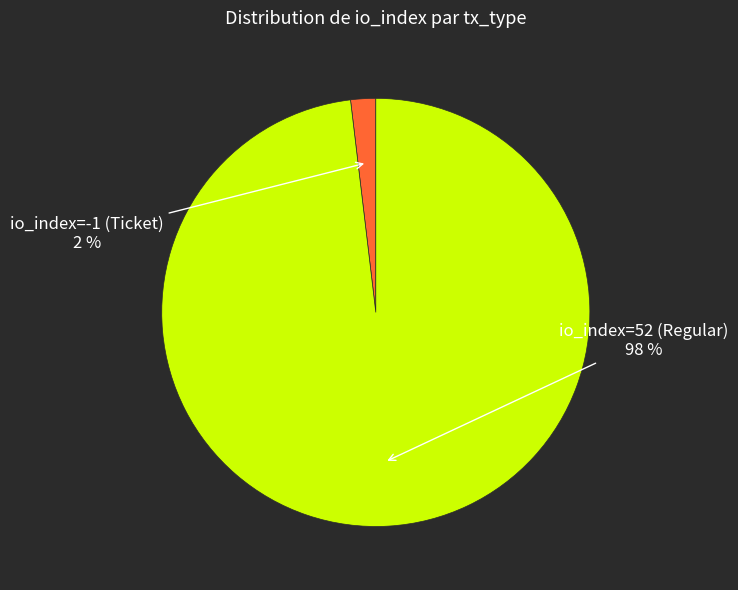

Does any single category account for the majority?

Yes